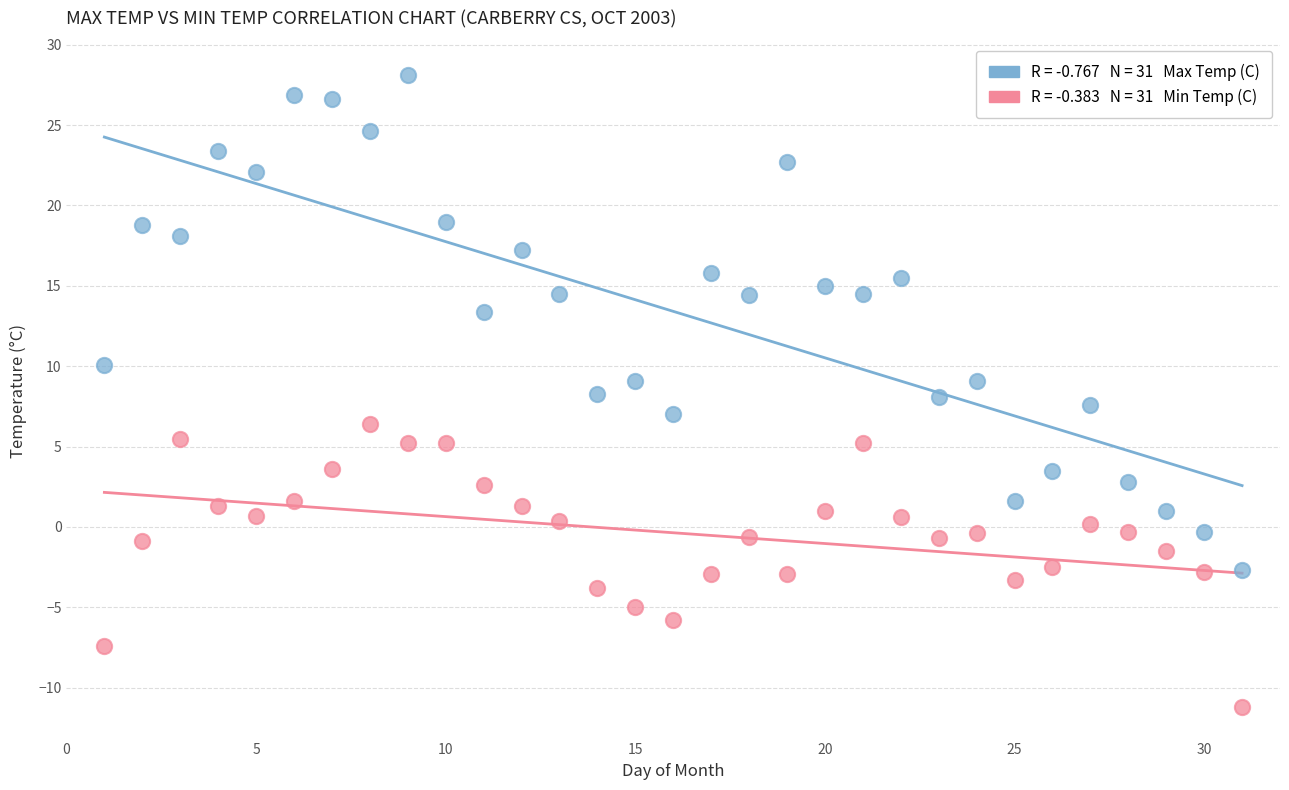

Across all data points, what is the range of Y values (max minus min)?

39.3